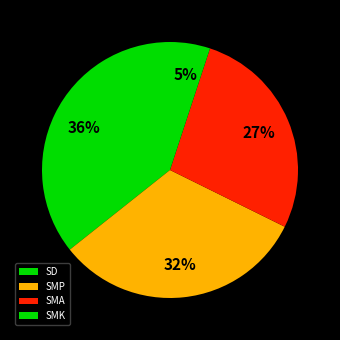

Count the number of slices in the pie.

4